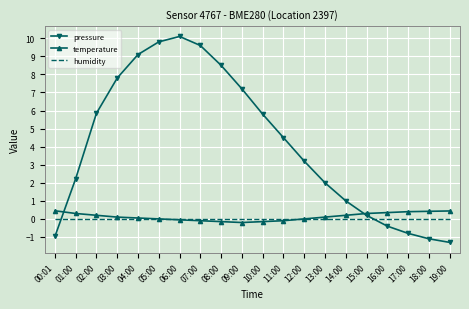

After their last crossing, which series has the higher values: humidity or pressure?

humidity